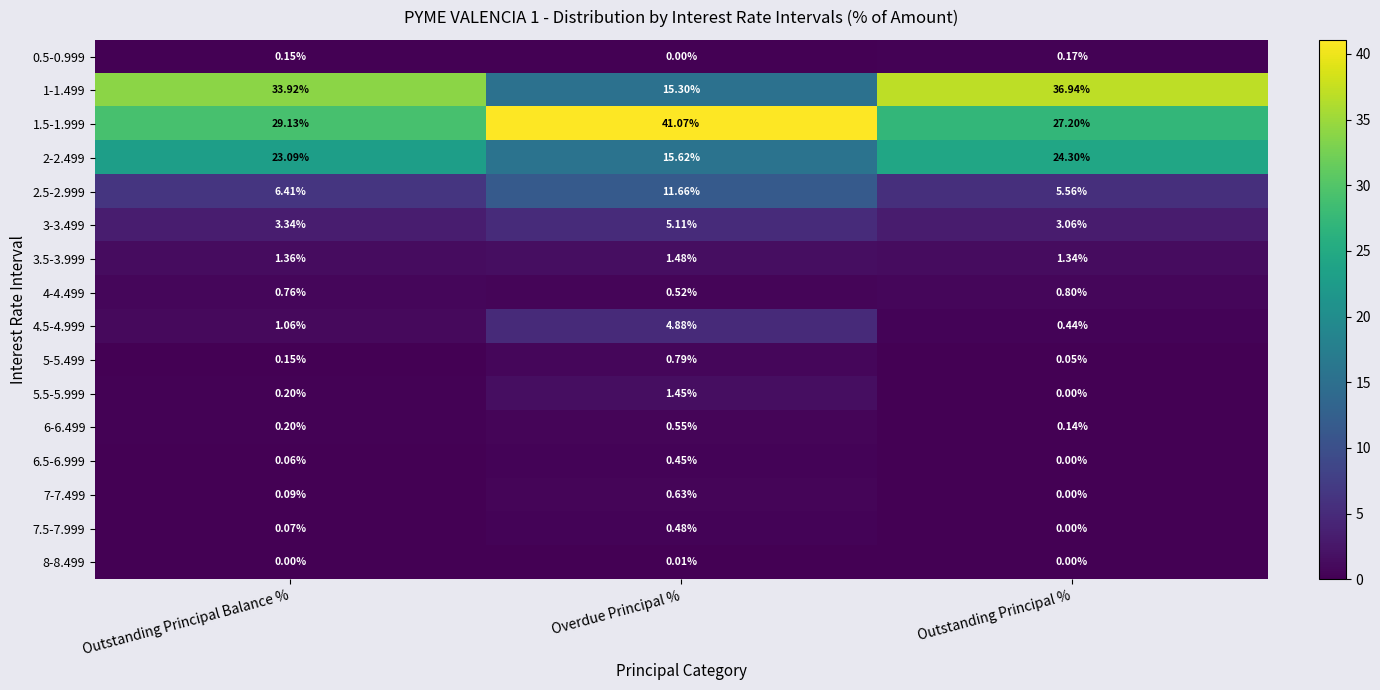

List the labels in order of 7-7.499 value, smallest first.

Outstanding Principal %, Outstanding Principal Balance %, Overdue Principal %